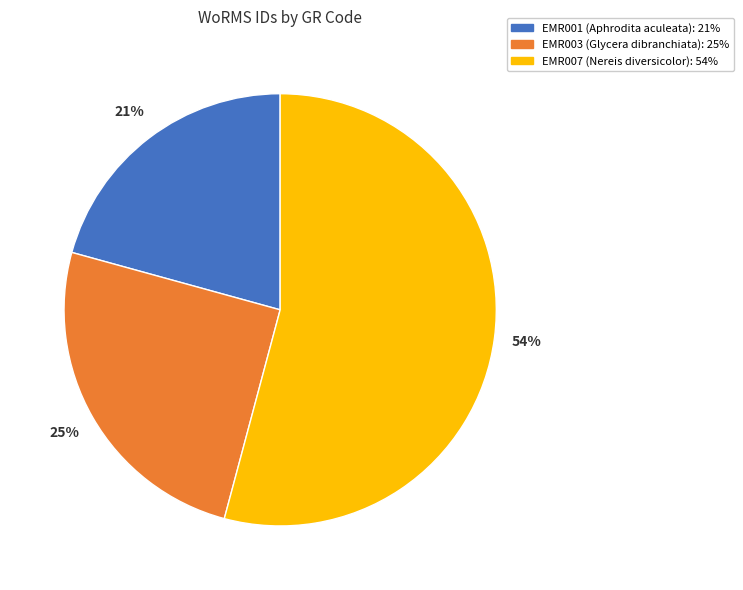

What percentage is the EMR001 (Aphrodita aculeata) slice, to the nearest percent?

21%